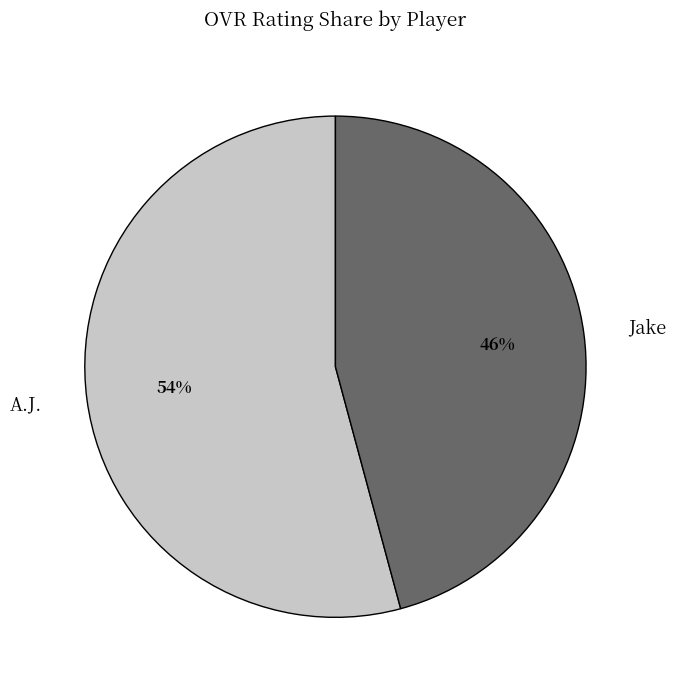

The A.J. slice represents 64% of the pie. True or false?

False